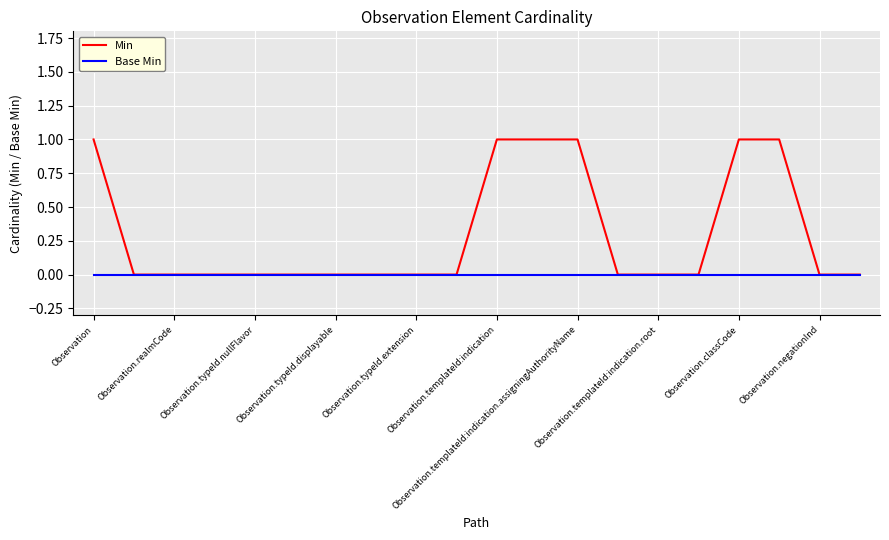

Which series has the largest range (max minus min)?

Min